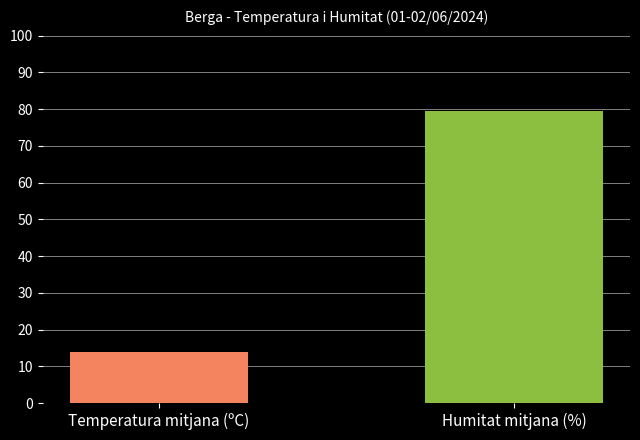

Reading left to right, what are all the values shown in this chart?

14.0	79.6